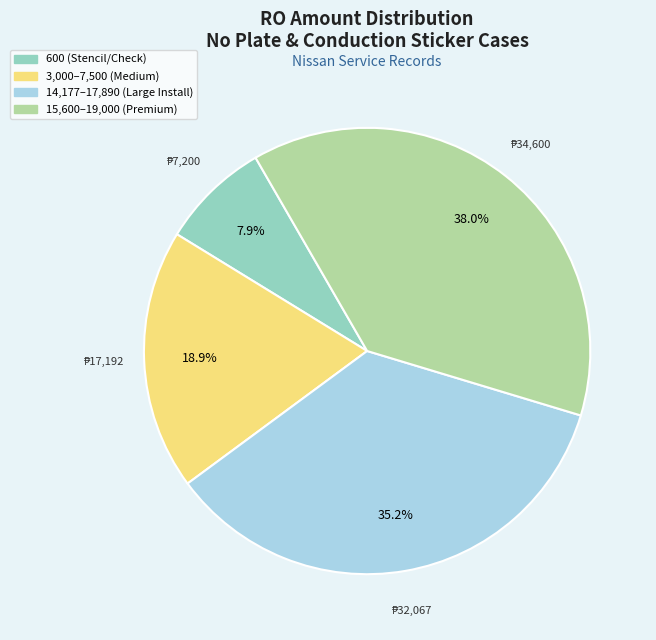

Is there any slice that represents more than half of the pie?

No